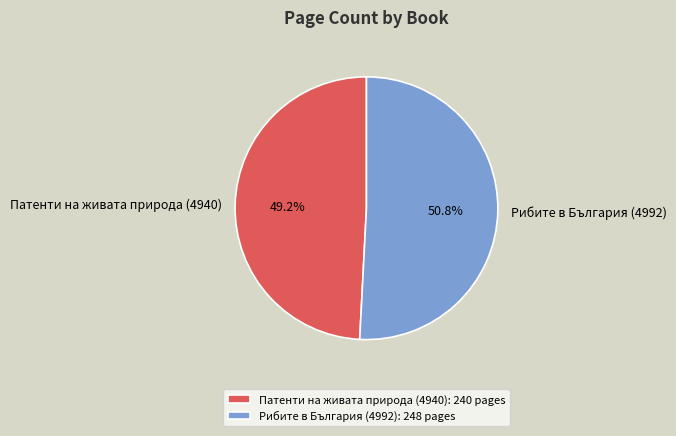

What is the smallest slice in the pie chart?

Патенти на живата природа (4940)